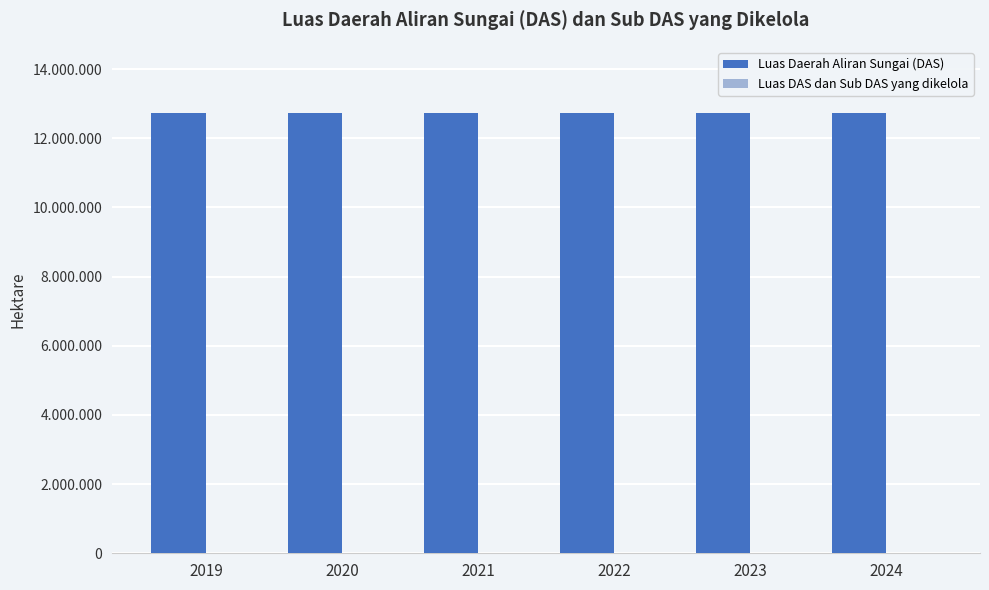

Are the bars horizontal?

No